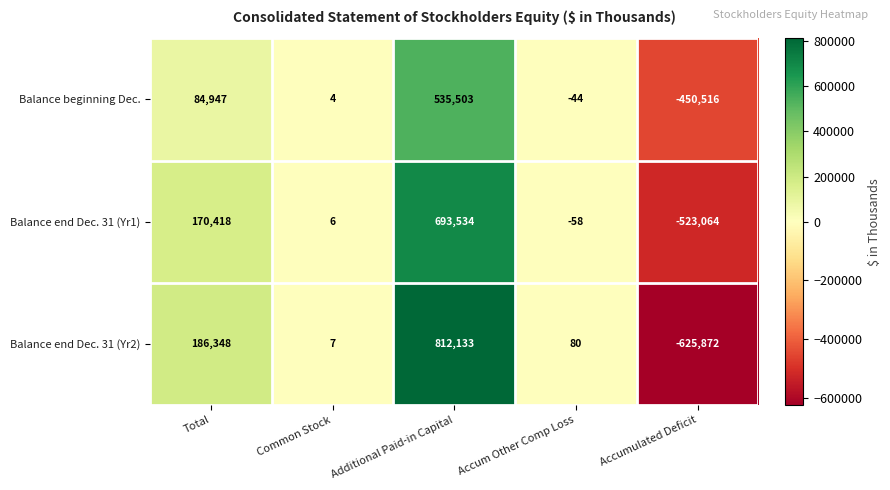

Which series changed the most between Total and Accum Other Comp Loss?

Balance end Dec. 31 (Yr2)